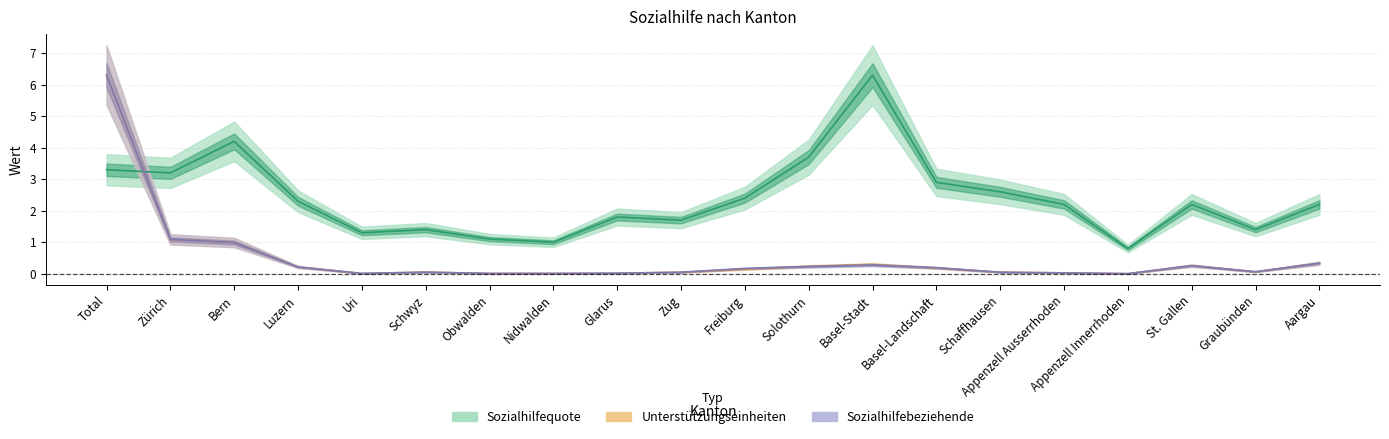

Reading left to right, what are all the values shown in this chart?

Anzahl Unterstützungseinheiten: 6.3	1.1	1.0	0.2	0.0	0.0	0.0	0.0	0.0	0.0	0.1	0.2	0.3	0.2	0.0	0.0	0.0	0.3	0.1	0.3
Anzahl Sozialhilfebeziehende: 6.3	1.1	1.0	0.2	0.0	0.1	0.0	0.0	0.0	0.0	0.2	0.2	0.3	0.2	0.0	0.0	0.0	0.3	0.1	0.3
Sozialhilfequote: 3.3	3.2	4.2	2.3	1.3	1.4	1.1	1.0	1.8	1.7	2.4	3.7	6.3	2.9	2.6	2.2	0.8	2.2	1.4	2.2